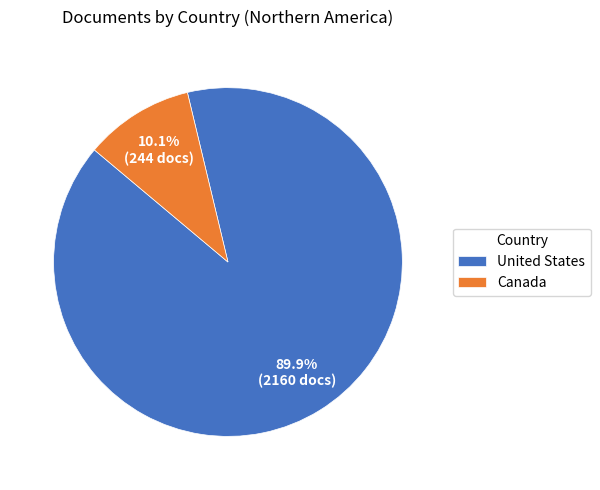

True or false: United States accounts for 90% of the total.

True